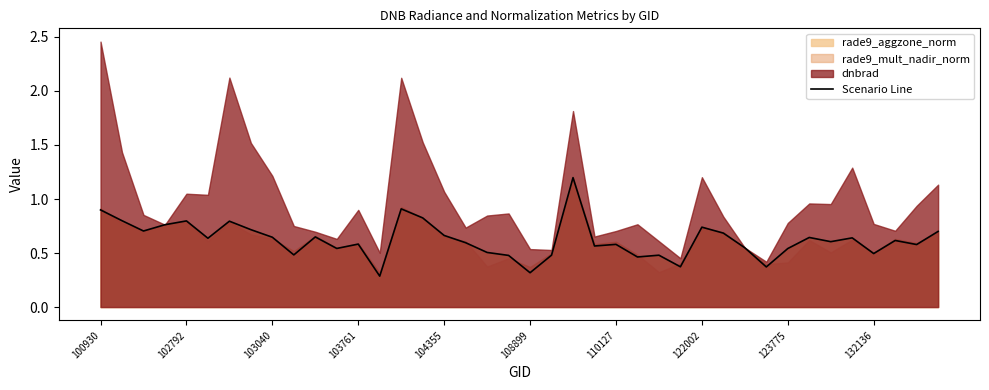

What is the value of the 14th point from the left?

0.3